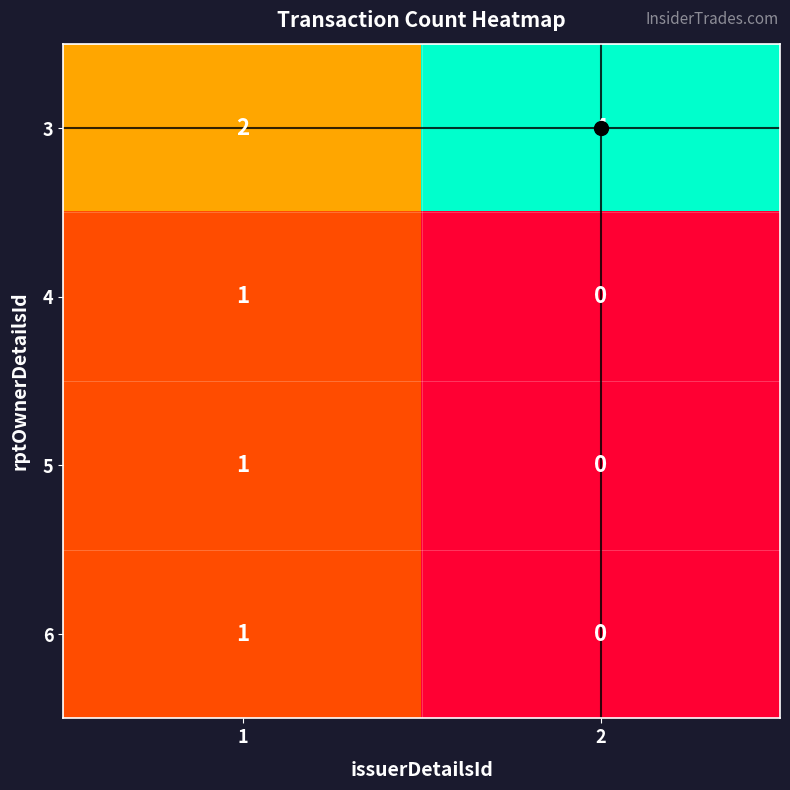

What is the average value of the 3 series?

3